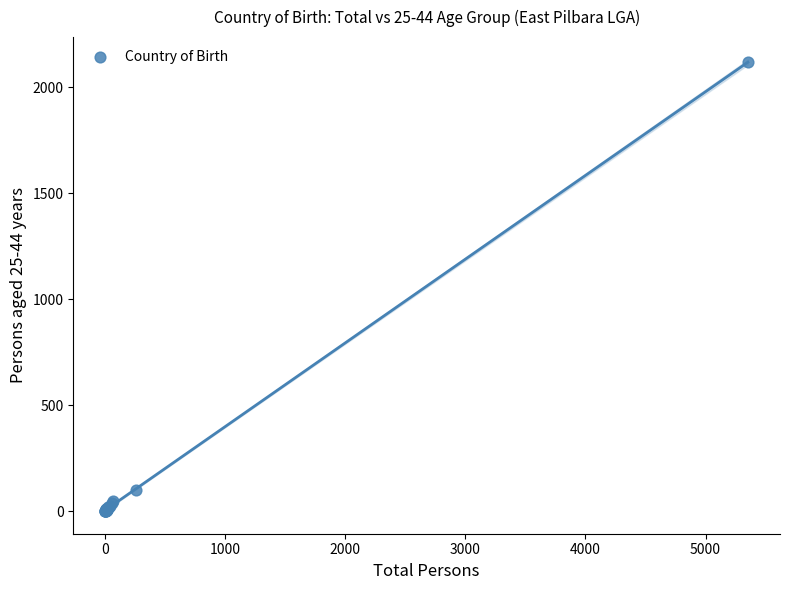

What Y value in the scatter plot is closest to 1059?

98